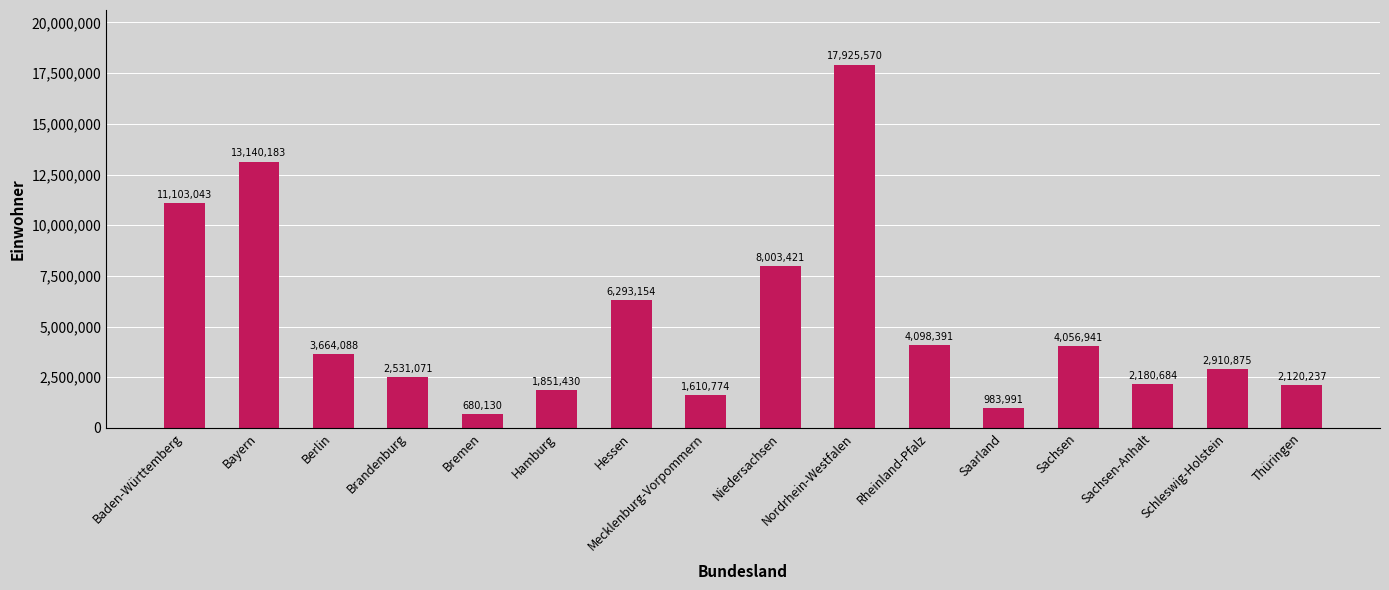

List the labels in order of value, largest first.

Nordrhein-Westfalen, Bayern, Baden-Württemberg, Niedersachsen, Hessen, Rheinland-Pfalz, Sachsen, Berlin, Schleswig-Holstein, Brandenburg, Sachsen-Anhalt, Thüringen, Hamburg, Mecklenburg-Vorpommern, Saarland, Bremen